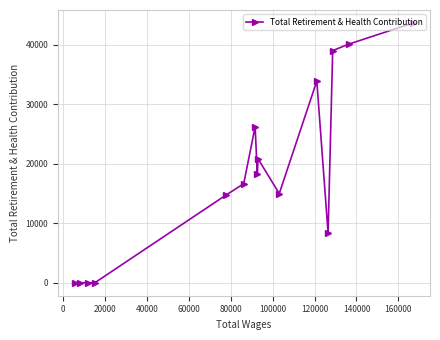

What is the maximum value shown in the chart?

43652